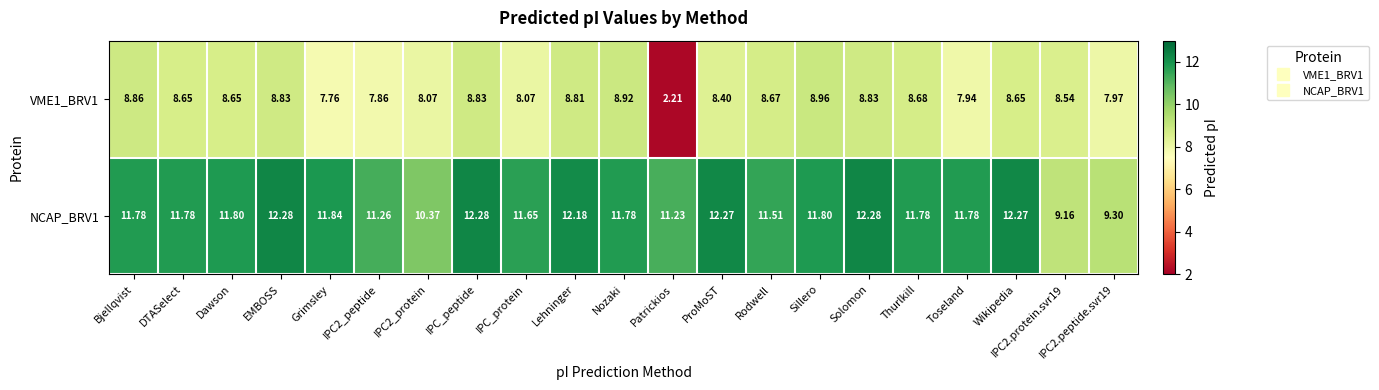

Is the value of VME1_BRV1 at IPC2.peptide.svr19 greater than the value of NCAP_BRV1 at Solomon?

No